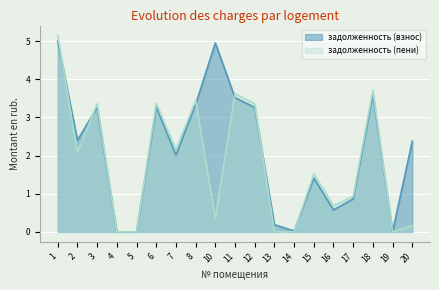

True or false: задолженность (пени) and задолженность (взнос) cross at least once.

True